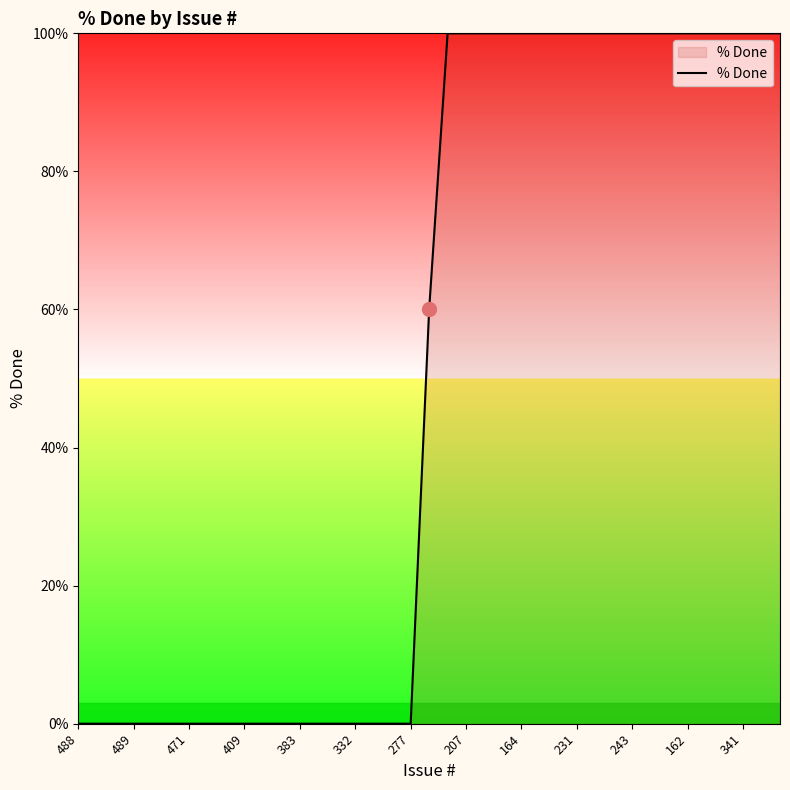

How many values are between 0 and 100?

39